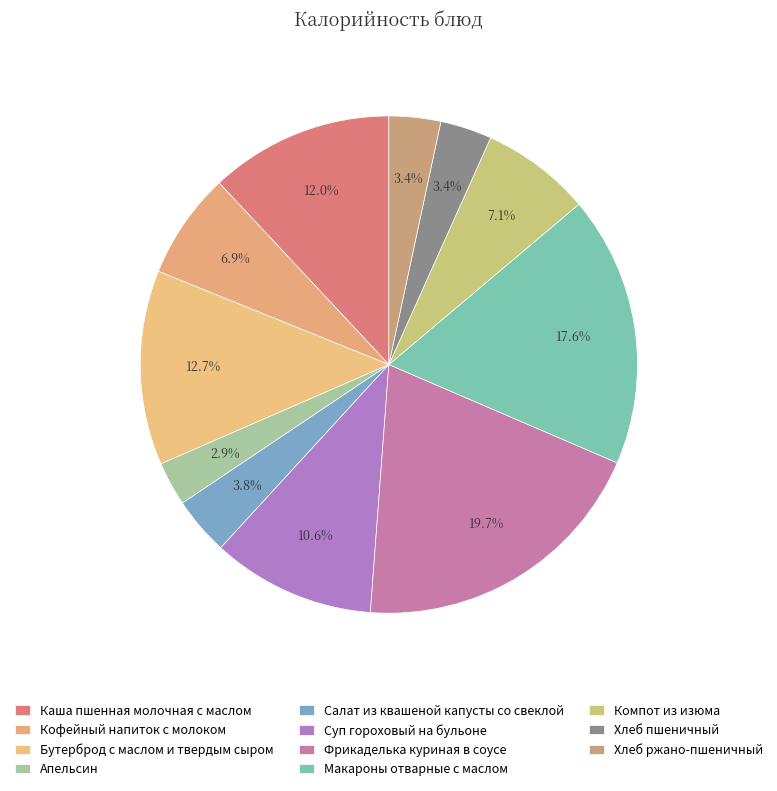

To the nearest percent, what portion does Салат из квашеной капусты со свеклой represent?

4%